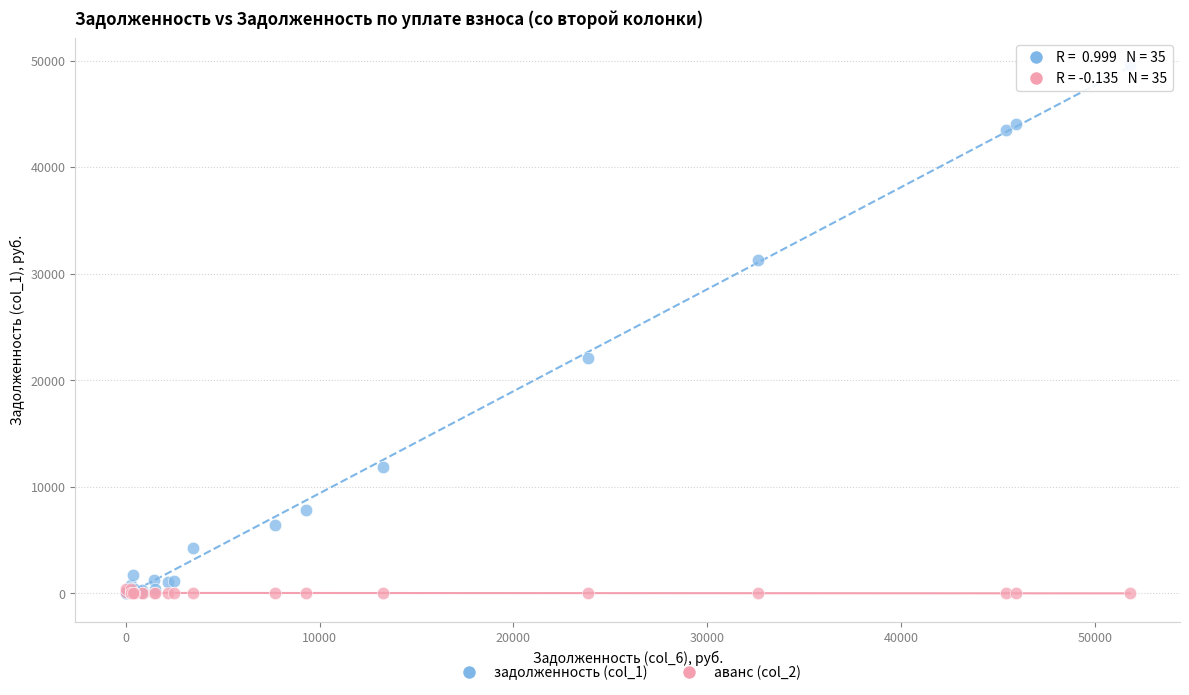

Across all series, what Y value is closest to 24812?

22095.1